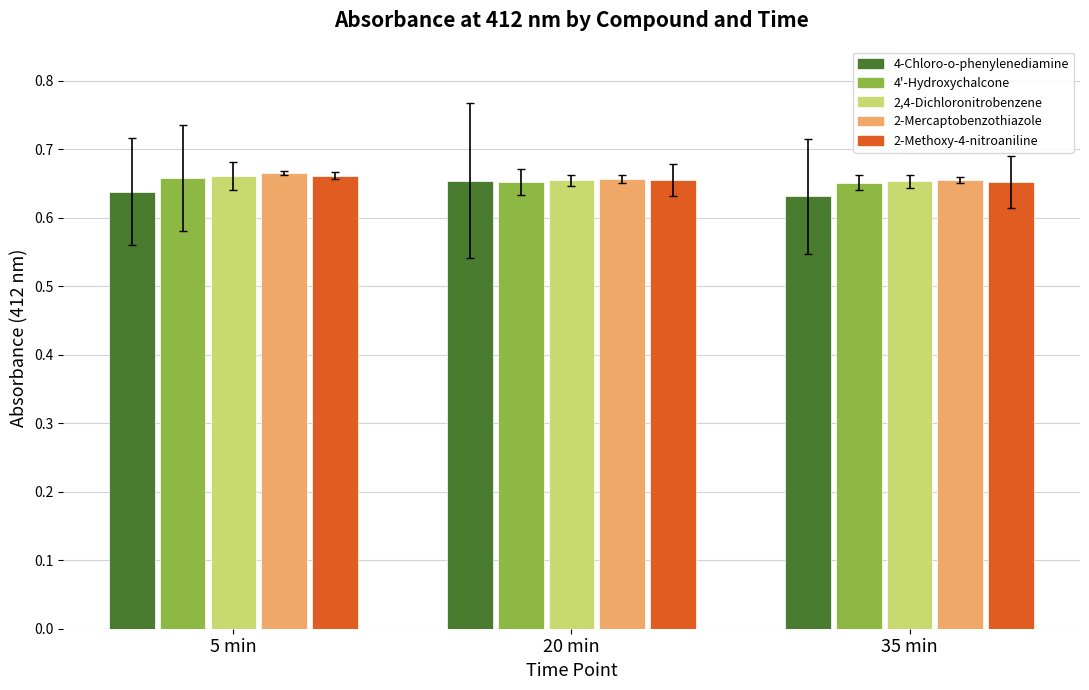

How many data points does each series have?

3